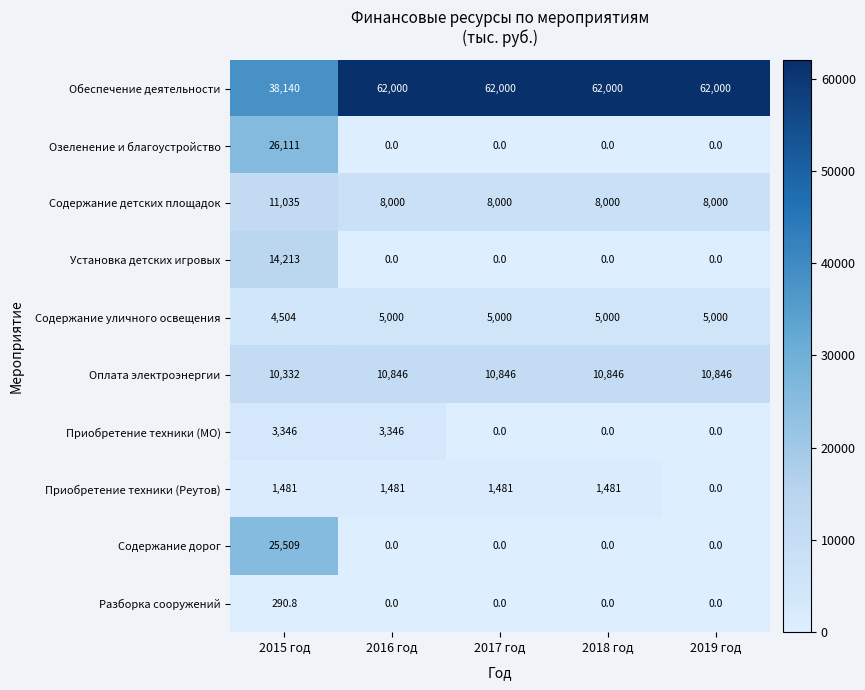

The Озеленение и благоустройство series shows 0.0 at 2016 год. True or false?

True